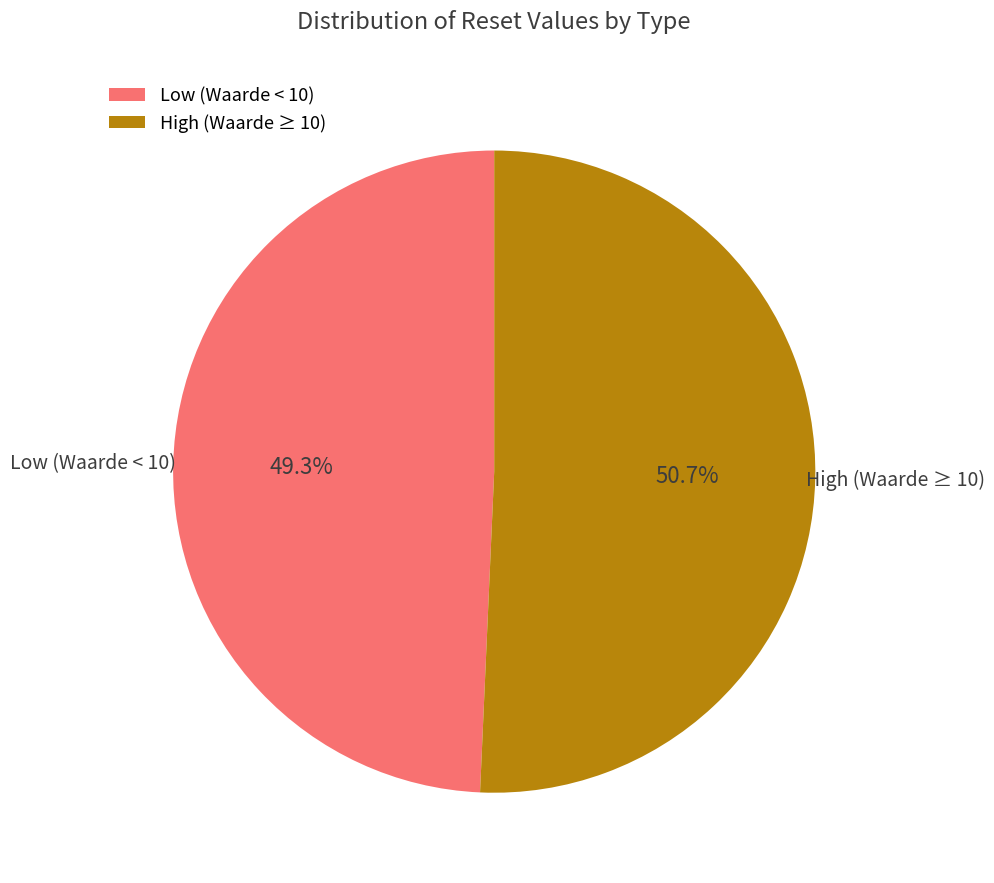

What is the ratio of the value at Low (Waarde < 10) to the value at High (Waarde ≥ 10)?

1.0